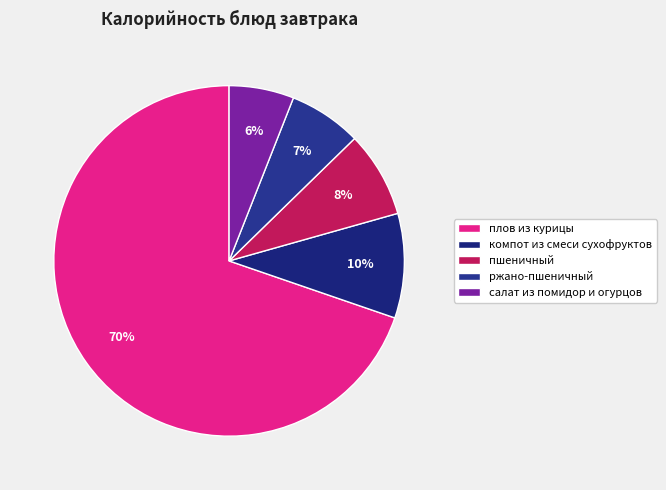

To the nearest percent, what is the combined percentage of пшеничный and ржано-пшеничный?

15%